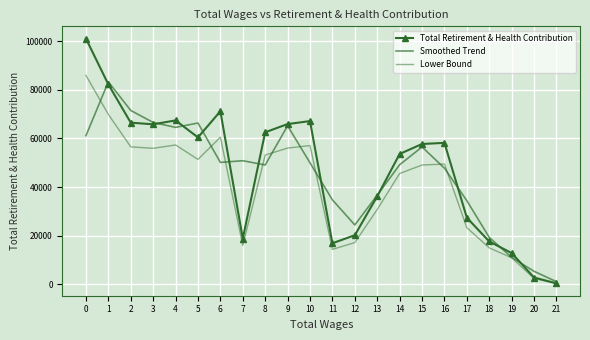

Where do Smoothed Trend and Total Retirement & Health Contribution first cross each other?

0 and 1